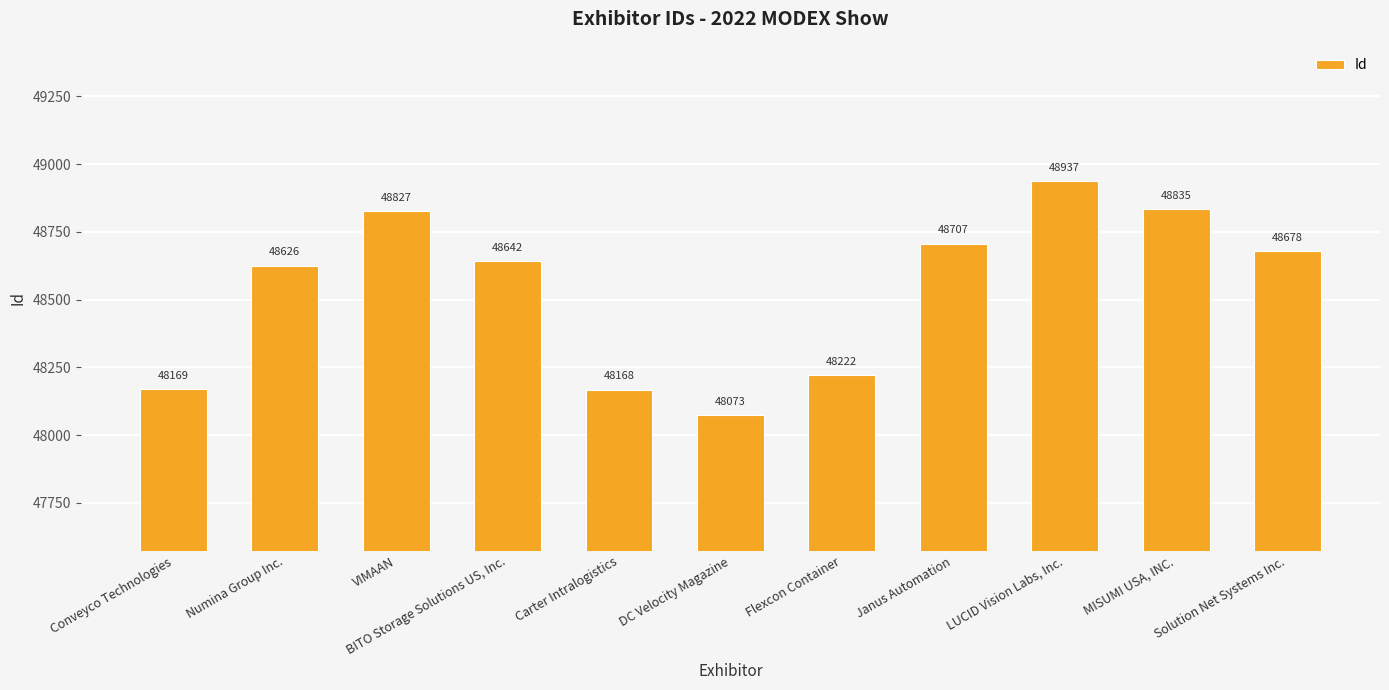

At which category does the chart reach its minimum across all series?

DC Velocity Magazine